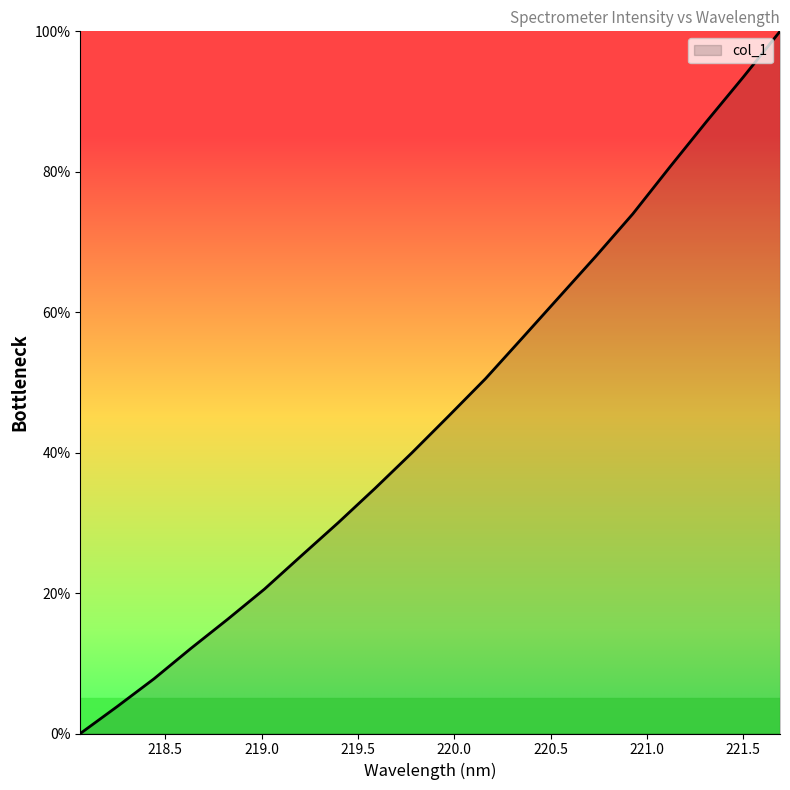

What is the average value?

45.4